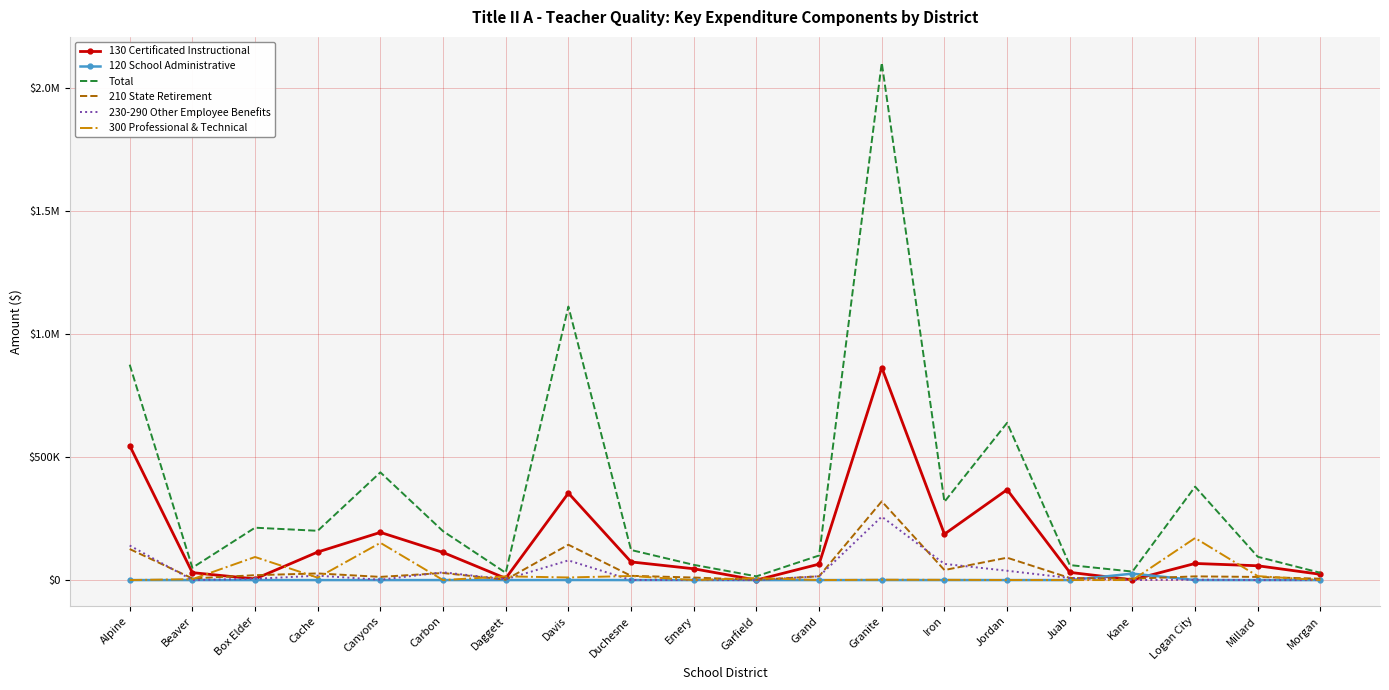

What are all the series names shown in the legend?

130 Certificated Instructional, 120 School Administrative, Total, 210 State Retirement, 230-290 Other Employee Benefits, 300 Professional & Technical